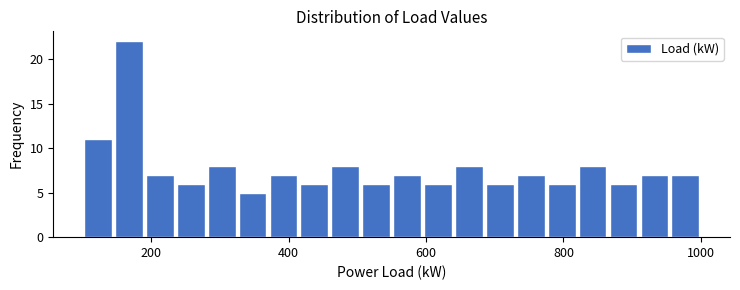

Around what value on the x-axis is the tallest bar? Give the approximate position of its centre, as read against the axis.

160